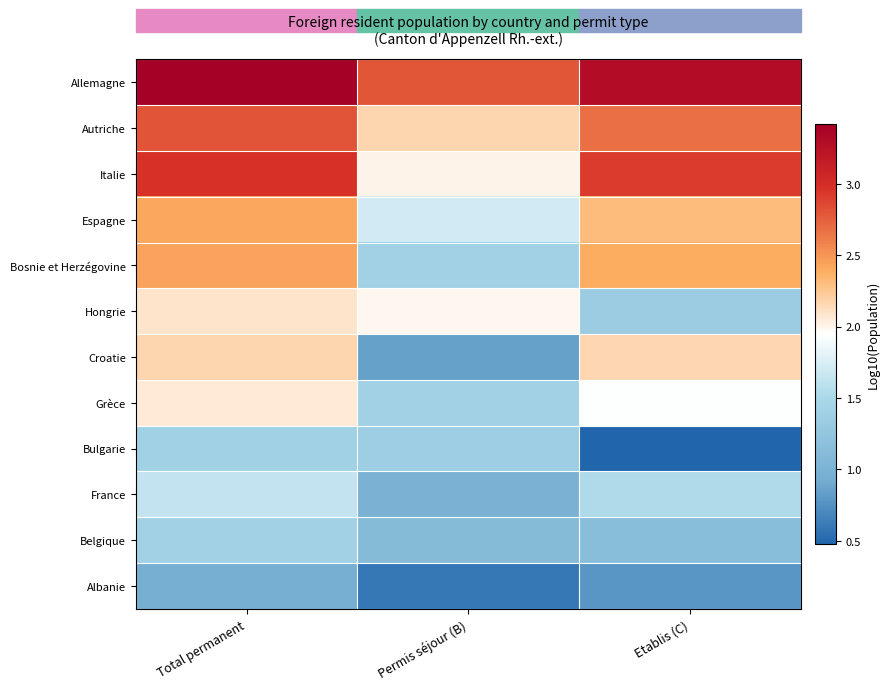

Reading left to right, transcribe all the data shown in this chart.

Allemagne: Total permanent=3.4	Permis séjour (B)=2.8	Etablis (C)=3.3
Autriche: Total permanent=2.8	Permis séjour (B)=2.2	Etablis (C)=2.7
Italie: Total permanent=3.0	Permis séjour (B)=2.0	Etablis (C)=2.9
Espagne: Total permanent=2.4	Permis séjour (B)=1.7	Etablis (C)=2.3
Bosnie et Herzégovine: Total permanent=2.4	Permis séjour (B)=1.4	Etablis (C)=2.4
Hongrie: Total permanent=2.1	Permis séjour (B)=2.0	Etablis (C)=1.3
Croatie: Total permanent=2.2	Permis séjour (B)=0.8	Etablis (C)=2.2
Grèce: Total permanent=2.1	Permis séjour (B)=1.4	Etablis (C)=1.9
Bulgarie: Total permanent=1.4	Permis séjour (B)=1.4	Etablis (C)=0.5
France: Total permanent=1.6	Permis séjour (B)=1.0	Etablis (C)=1.5
Belgique: Total permanent=1.4	Permis séjour (B)=1.1	Etablis (C)=1.1
Albanie: Total permanent=1.0	Permis séjour (B)=0.6	Etablis (C)=0.8